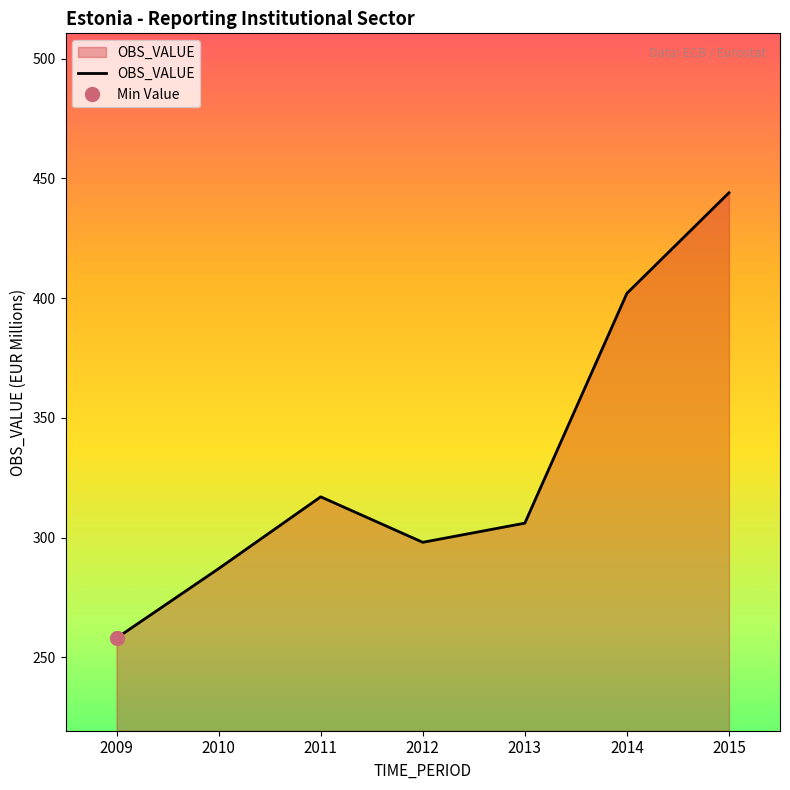

What is the value of the 5th point from the left?

306